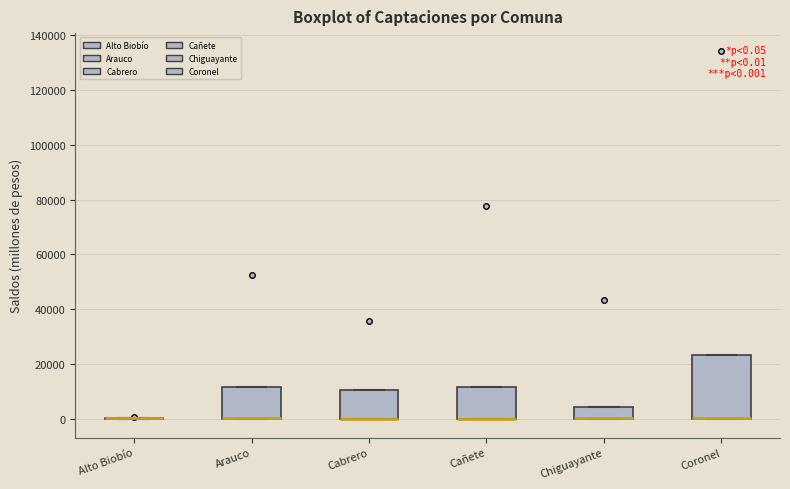

Comparing the boxes themselves (not the whiskers), which one is the tallest?

Coronel